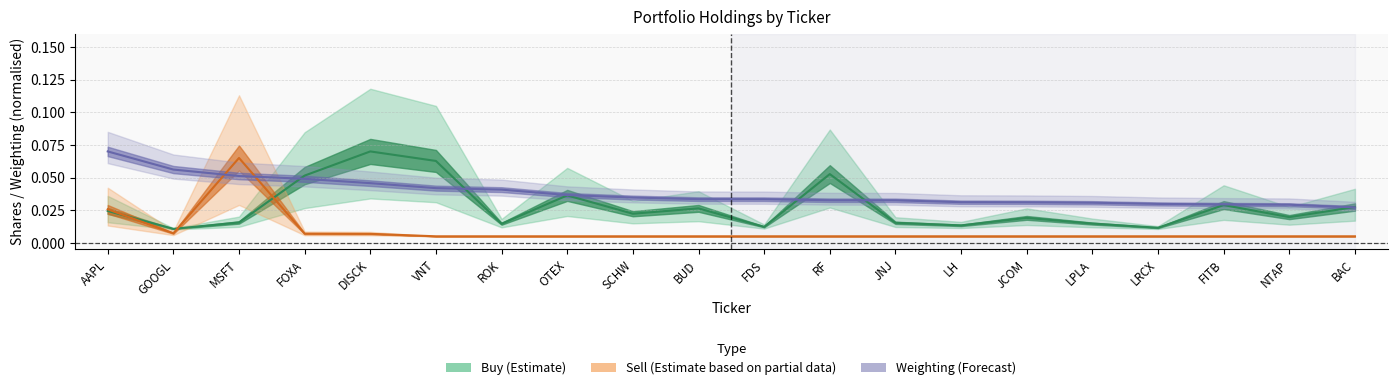

How many interior local peaks does the Sell (Partial Data) series have?

1